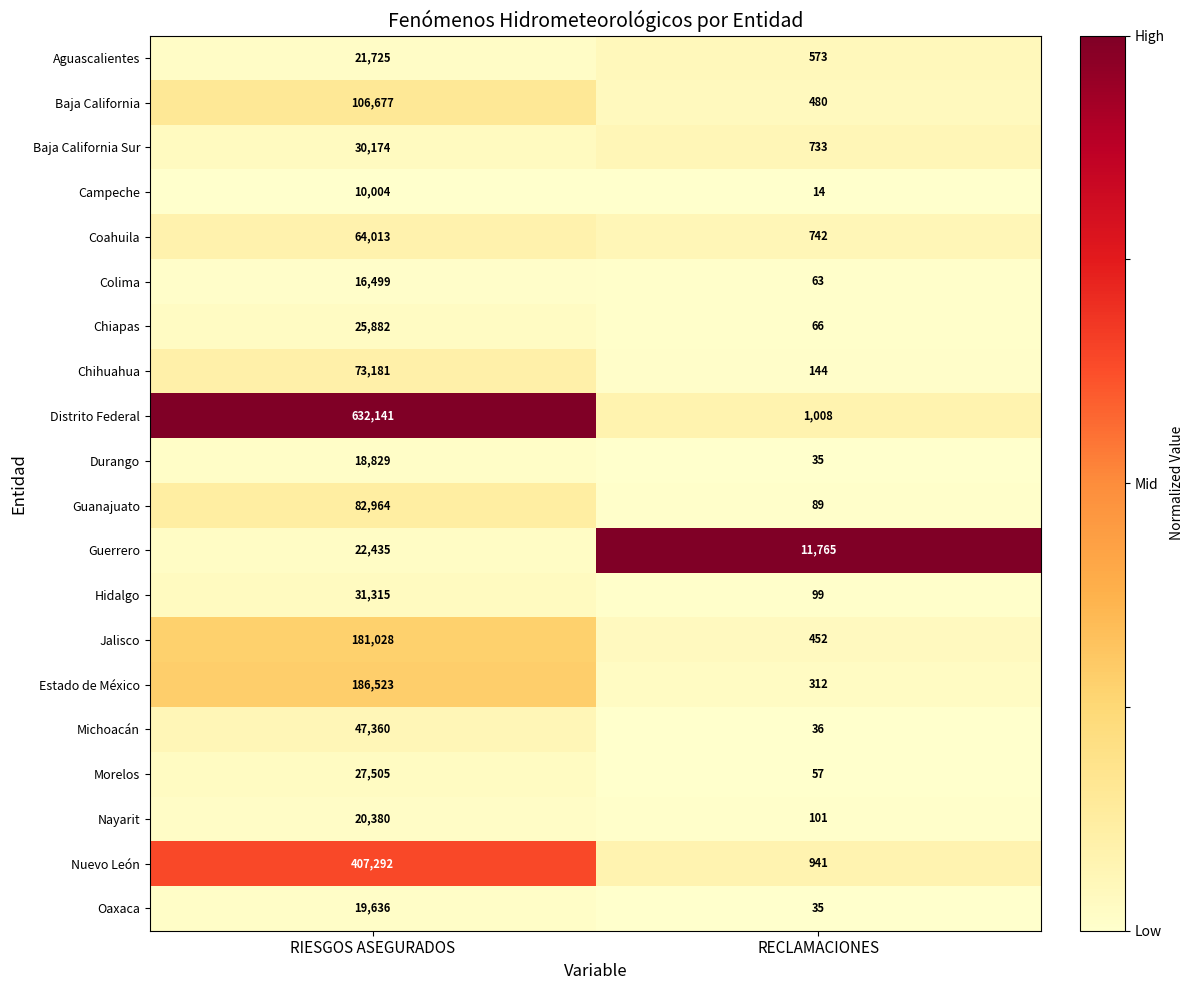

The Durango series shows 35 at RECLAMACIONES. True or false?

True